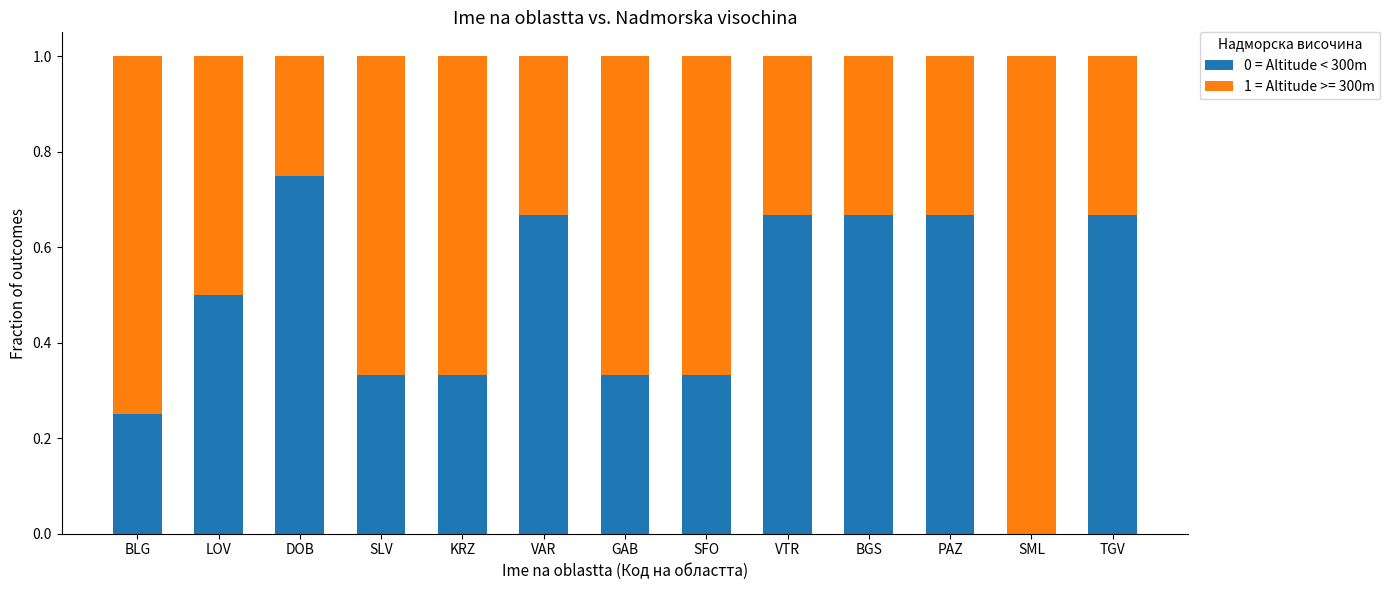

Is it true that 0 = Altitude < 300m equals 0.5 at GAB?

False